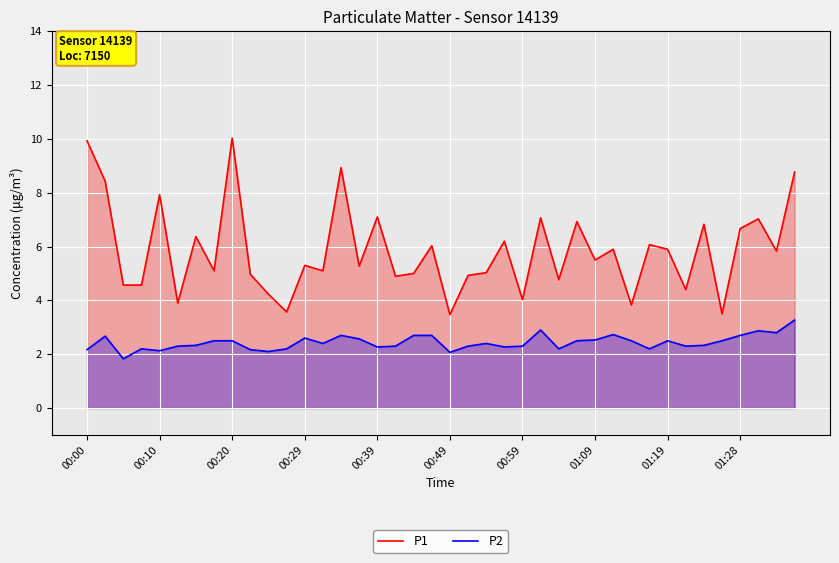

Which series has the largest total across all categories?

P1